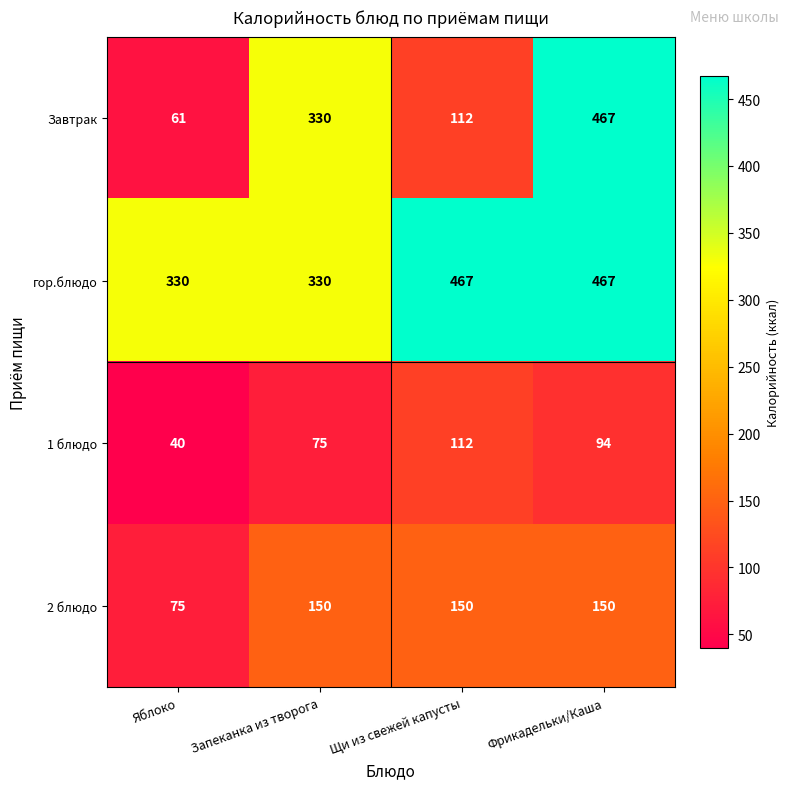

The value of 1 блюдо at Щи из свежей капусты is 32. True or false?

False